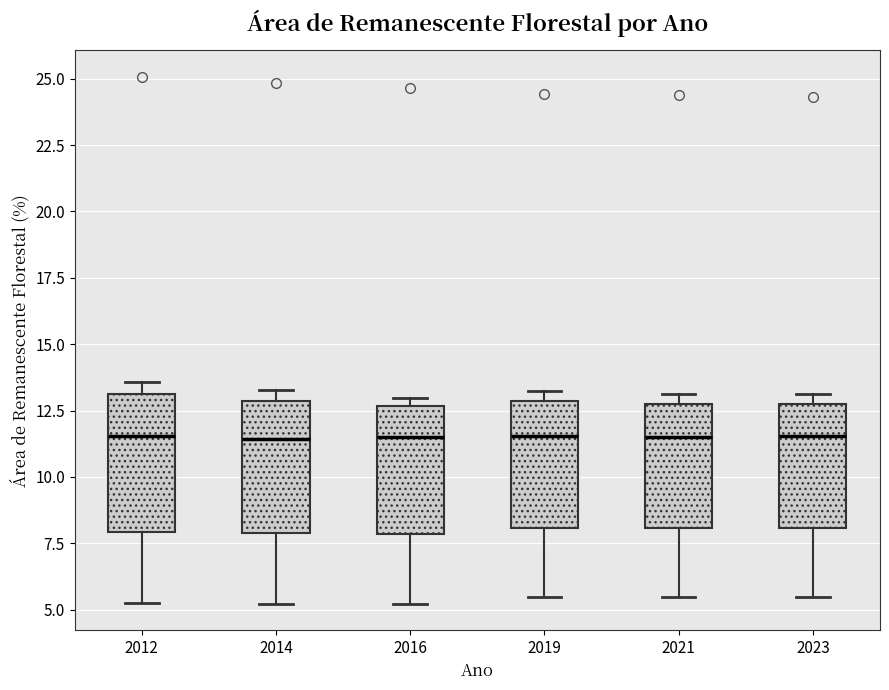

Reading left to right, transcribe this box plot: for each box, give where its median line is, the range the box spans, and where its two whiskers end, as read against the y-axis. The values are not printed on the chart, so give them approximately, as read against the axis.

2012: median 11.5, box 8.0 to 13.0, whiskers 5.0 to 13.5
2014: median 11.5, box 8.0 to 13.0, whiskers 5.0 to 13.5
2016: median 11.5, box 8.0 to 12.5, whiskers 5.0 to 13.0
2019: median 11.5, box 8.0 to 13.0, whiskers 5.5 to 13.0 (just above the box's upper edge)
2021: median 11.5, box 8.0 to 12.5, whiskers 5.5 to 13.0
2023: median 11.5, box 8.0 to 12.5, whiskers 5.5 to 13.0